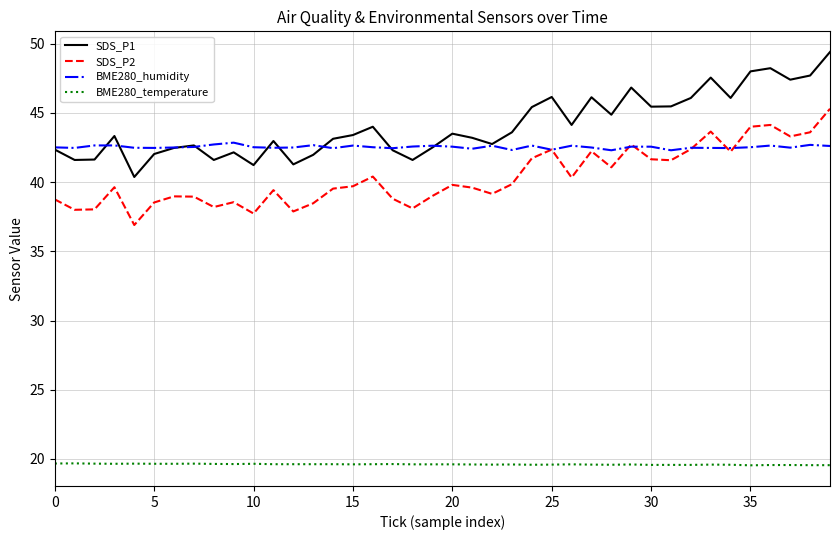

What is the smallest value displayed?

19.5